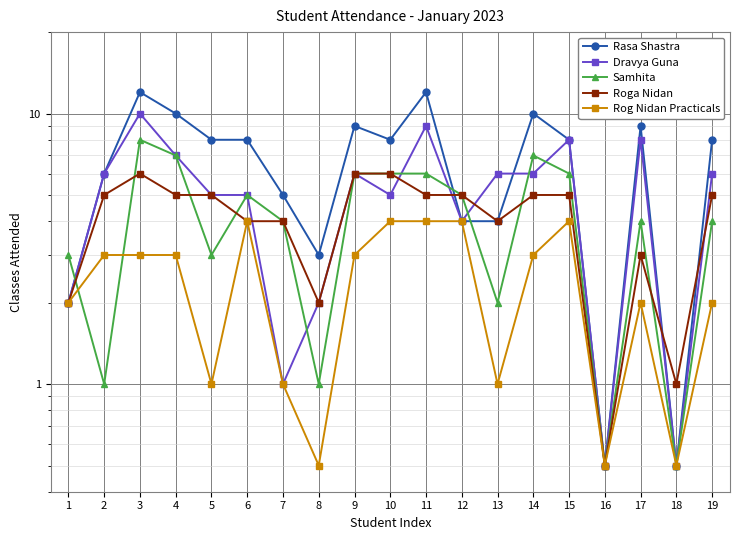

What is the difference between the maximum and minimum values in the Rog Nidan Practicals series?

3.5